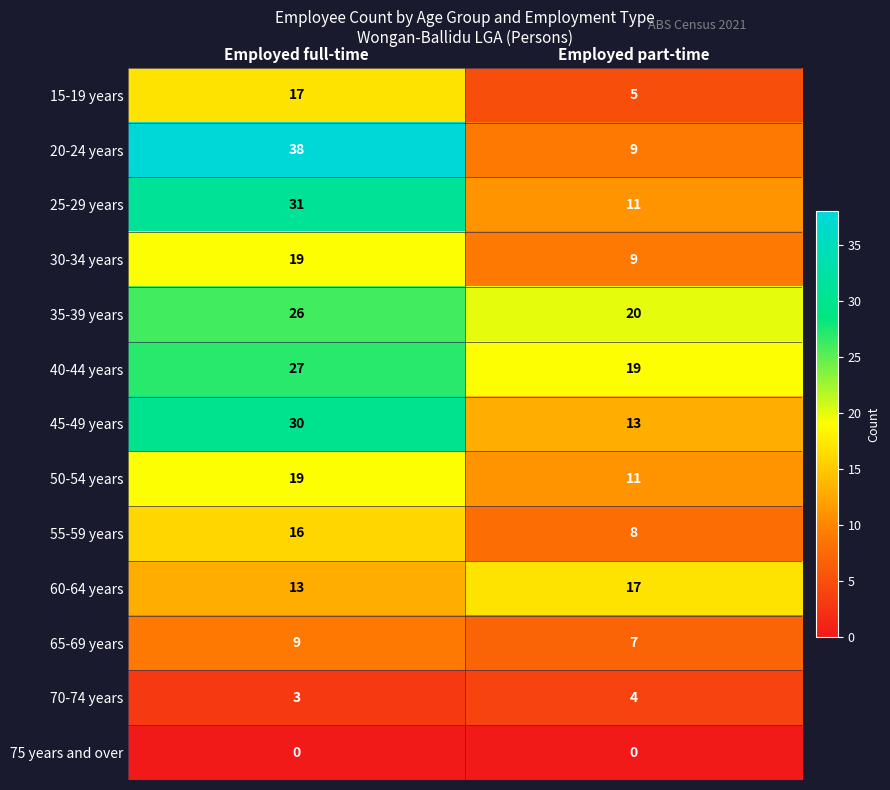

Is it true that 45-49 years equals 15 at Employed full-time?

False